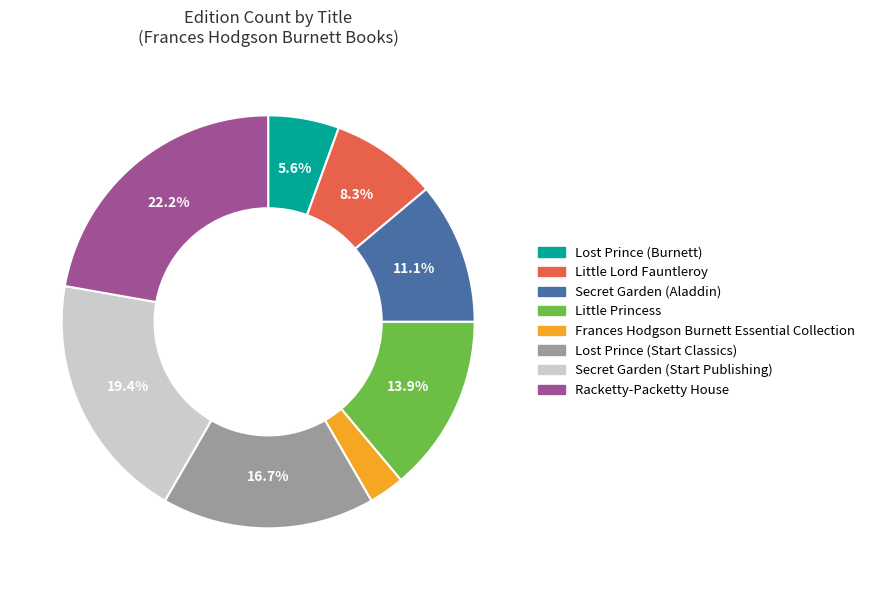

Rank the categories by value from lowest to highest.

Frances Hodgson Burnett Essential Collection, Lost Prince (Burnett), Little Lord Fauntleroy, Secret Garden (Aladdin), Little Princess, Lost Prince (Start Classics), Secret Garden (Start Publishing), Racketty-Packetty House